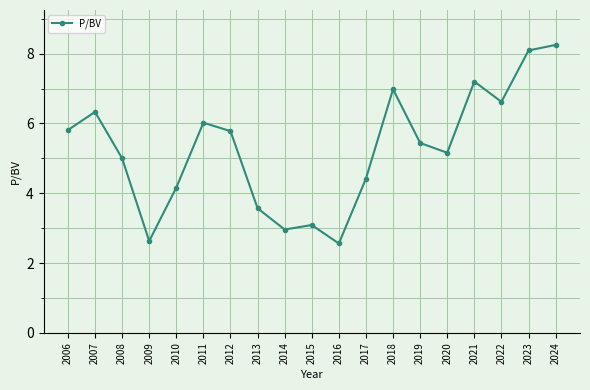

What is the change in value from 2013 to 2016?

-1.0